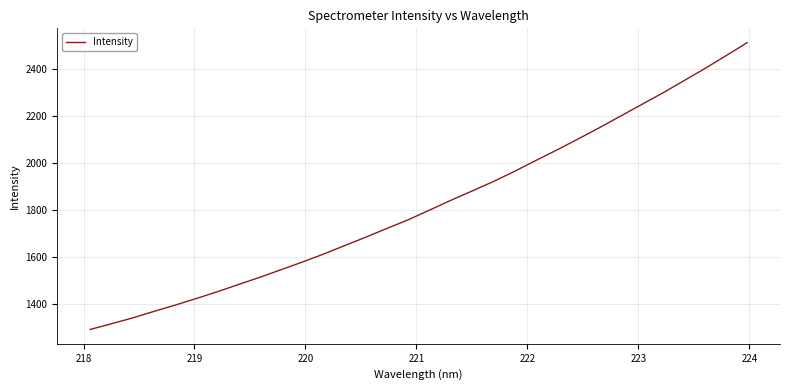

What is the difference between the maximum and minimum values?

1220.9